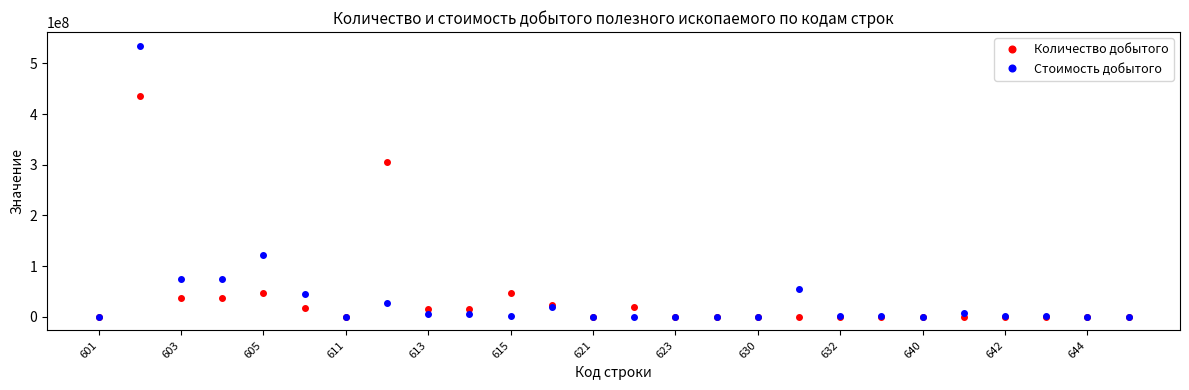

How many data points in Стоимость добытого are less than 2125999?

13